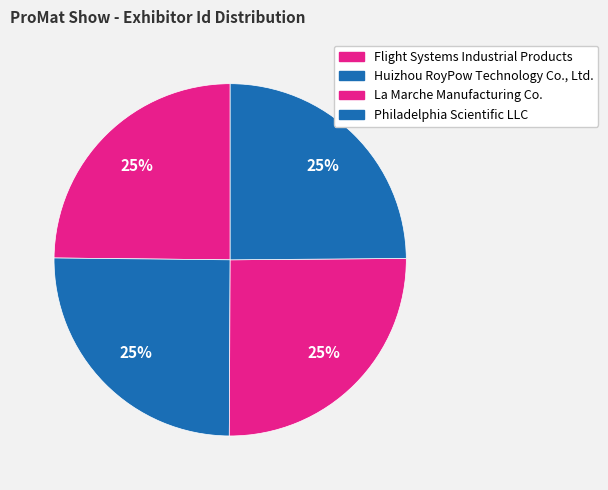

Does any single category account for the majority?

No